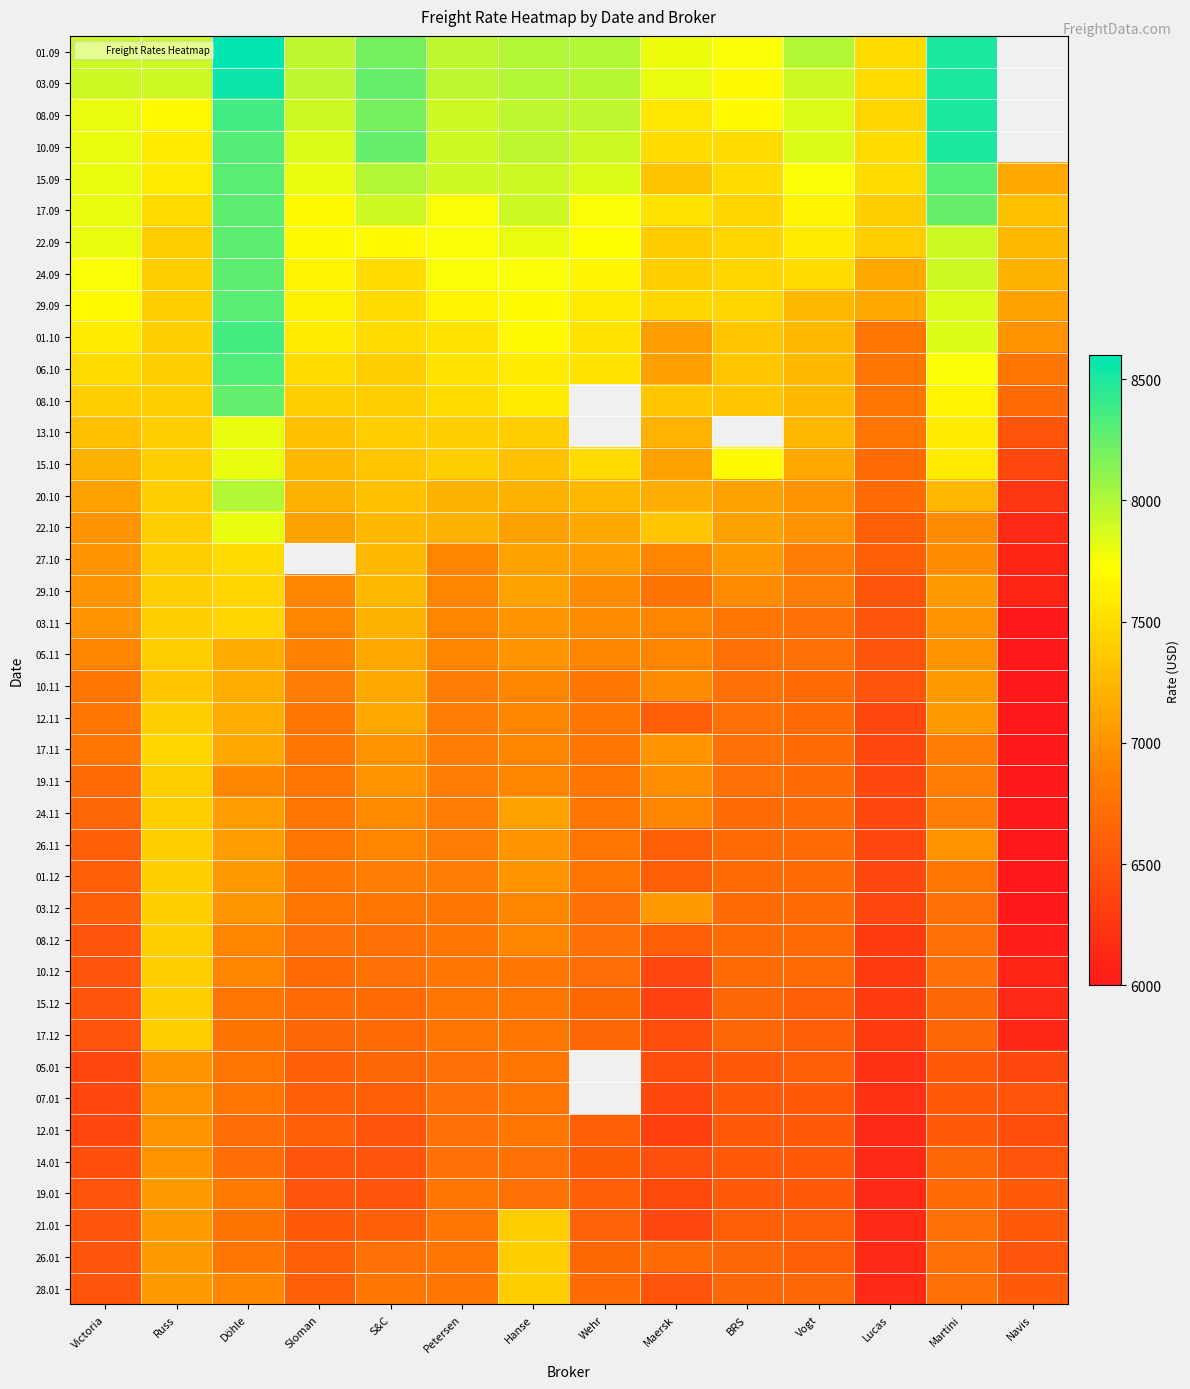

What is the difference between the maximum and second lowest values in the 01.10 series?

1363.0